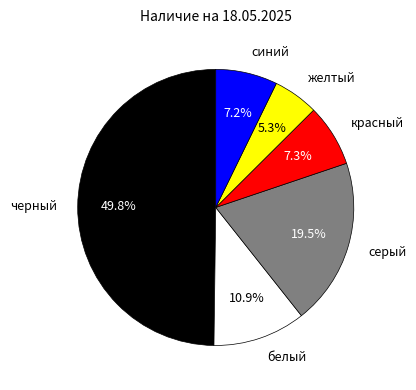

Which slice is the smallest?

желтый